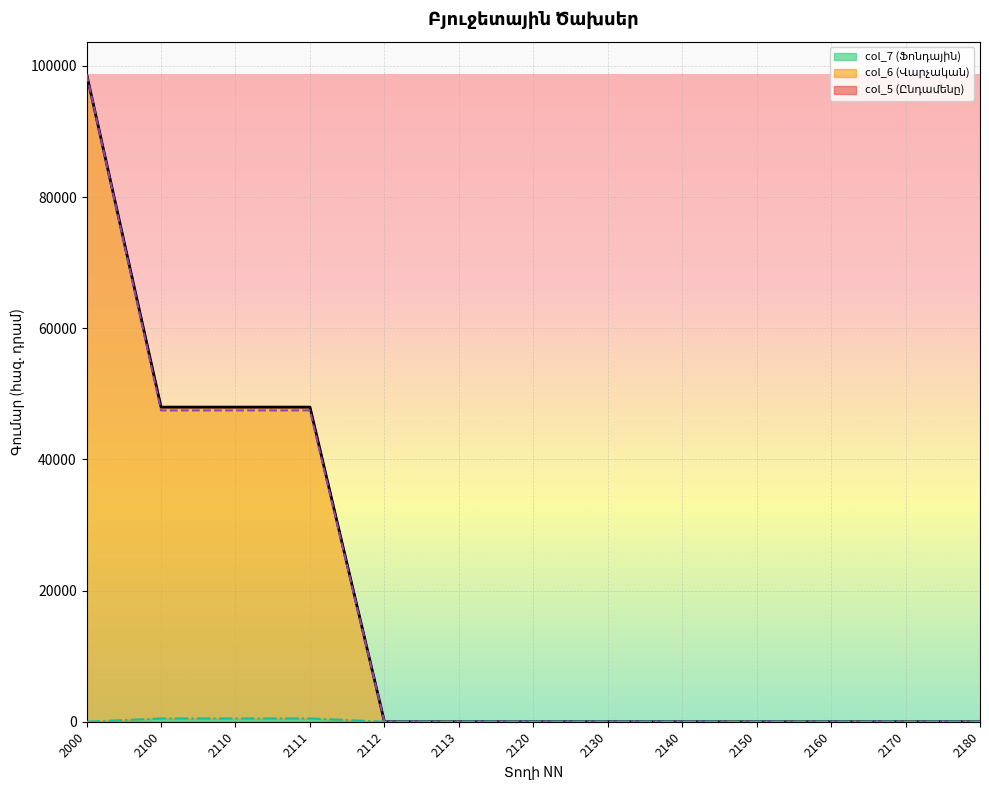

True or false: col_5 (Ընդամենը) has a value of -48613.0 at 2112.

False